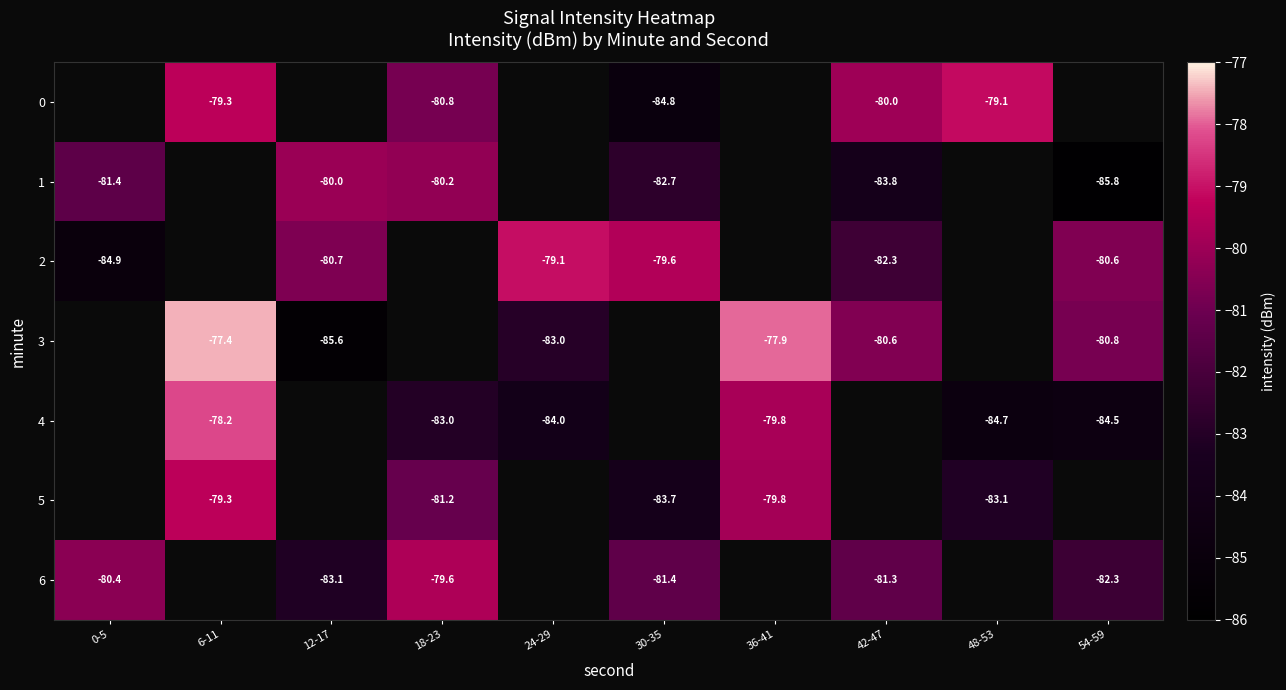

Is the value of 3 at 24-29 greater than the value of 2 at 24-29?

No